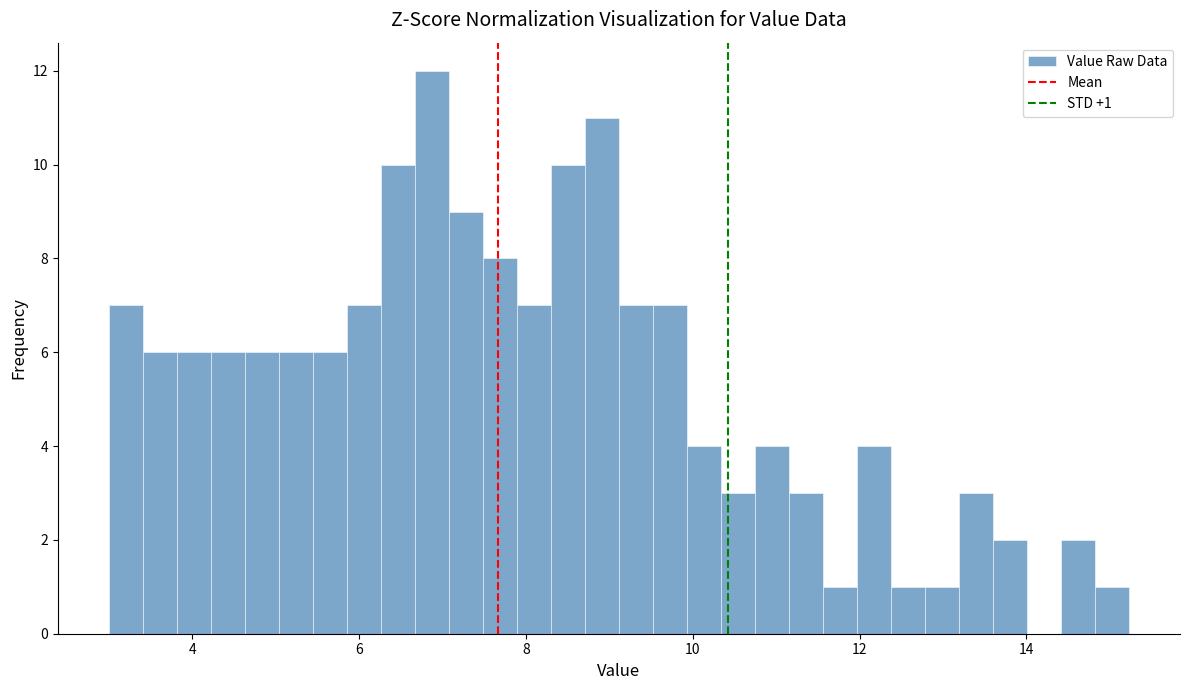

Read against the x-axis, roughly where is the centre of the tallest bar?

6.8